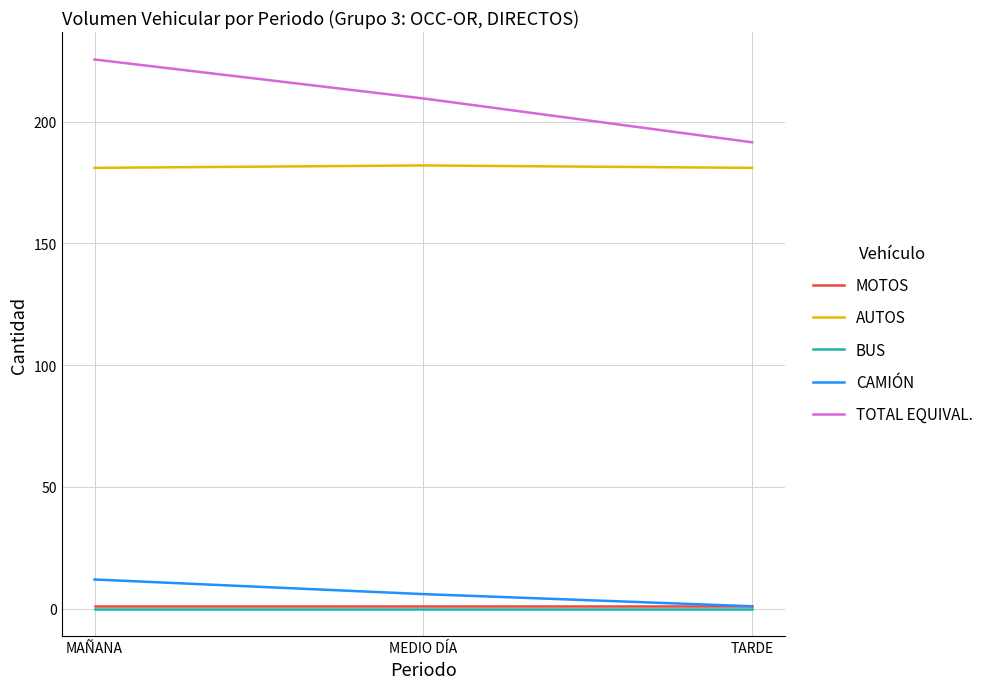

Reading left to right, transcribe all the data shown in this chart.

MOTOS: MAÑANA=1.0	MEDIO DÍA=1.0	TARDE=1.0
AUTOS: MAÑANA=181.0	MEDIO DÍA=182.0	TARDE=181.0
BUS: MAÑANA=0.0	MEDIO DÍA=0.0	TARDE=0.0
CAMIÓN: MAÑANA=12.0	MEDIO DÍA=6.0	TARDE=1.0
TOTAL EQUIVAL.: MAÑANA=225.5	MEDIO DÍA=209.5	TARDE=191.5